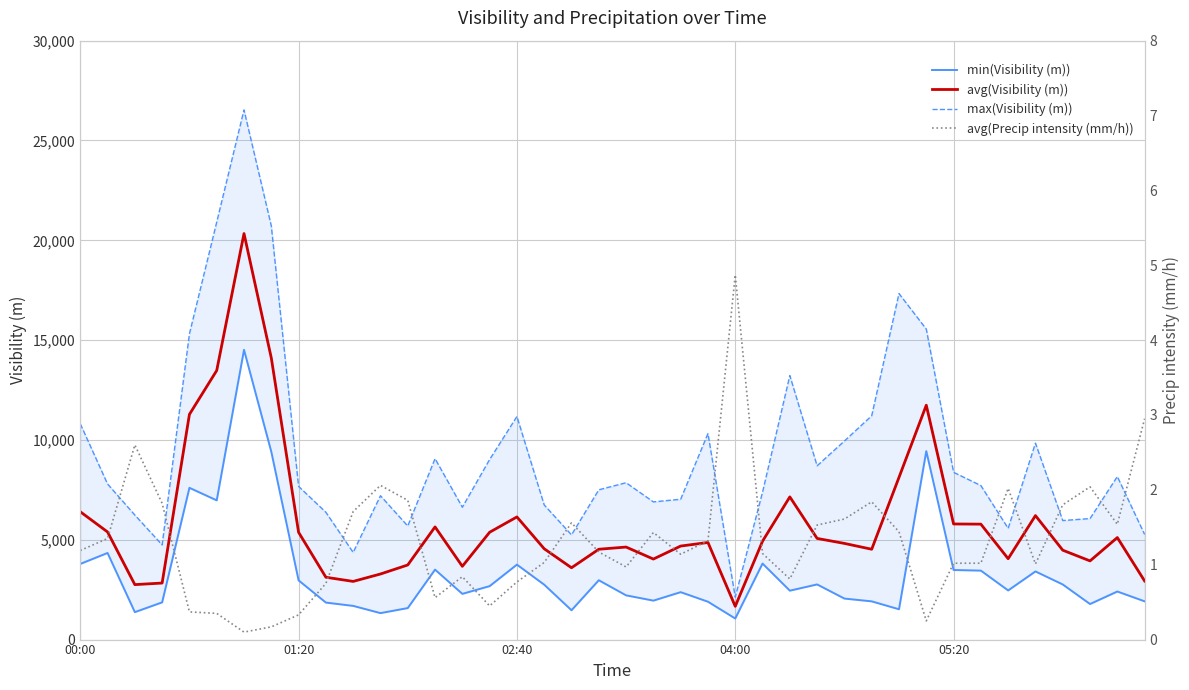

How many data points in min(Visibility (m)) are above 2462?

19